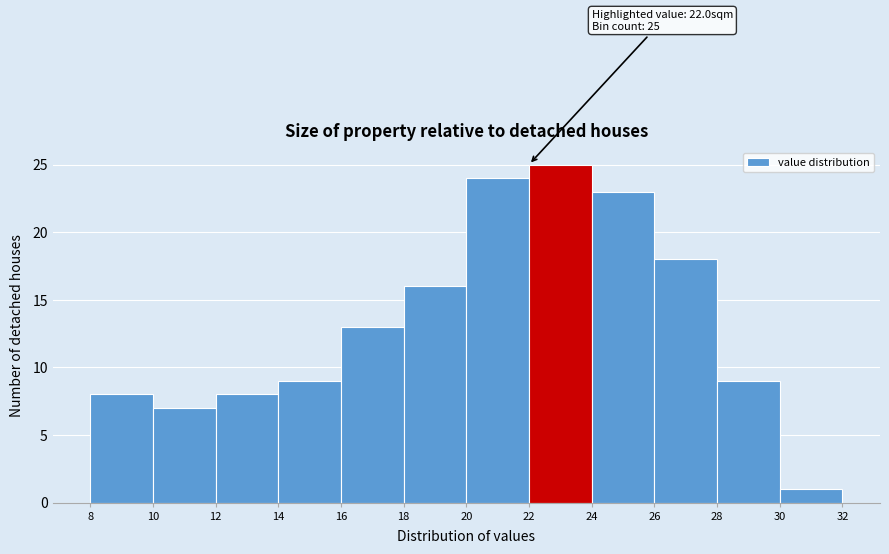

Over which range of the x-axis is the bar tallest?

22 to 24